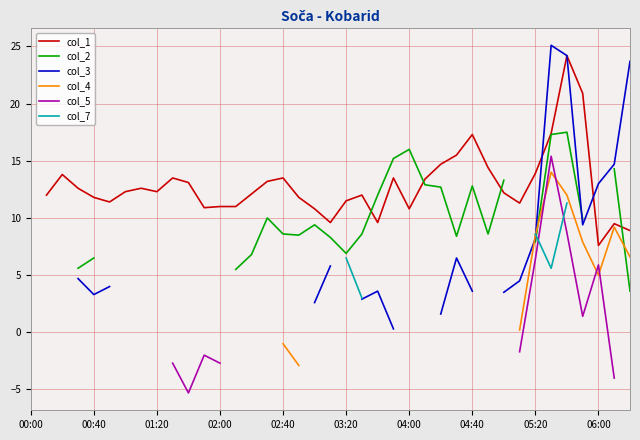

What position from the right is 18?

21